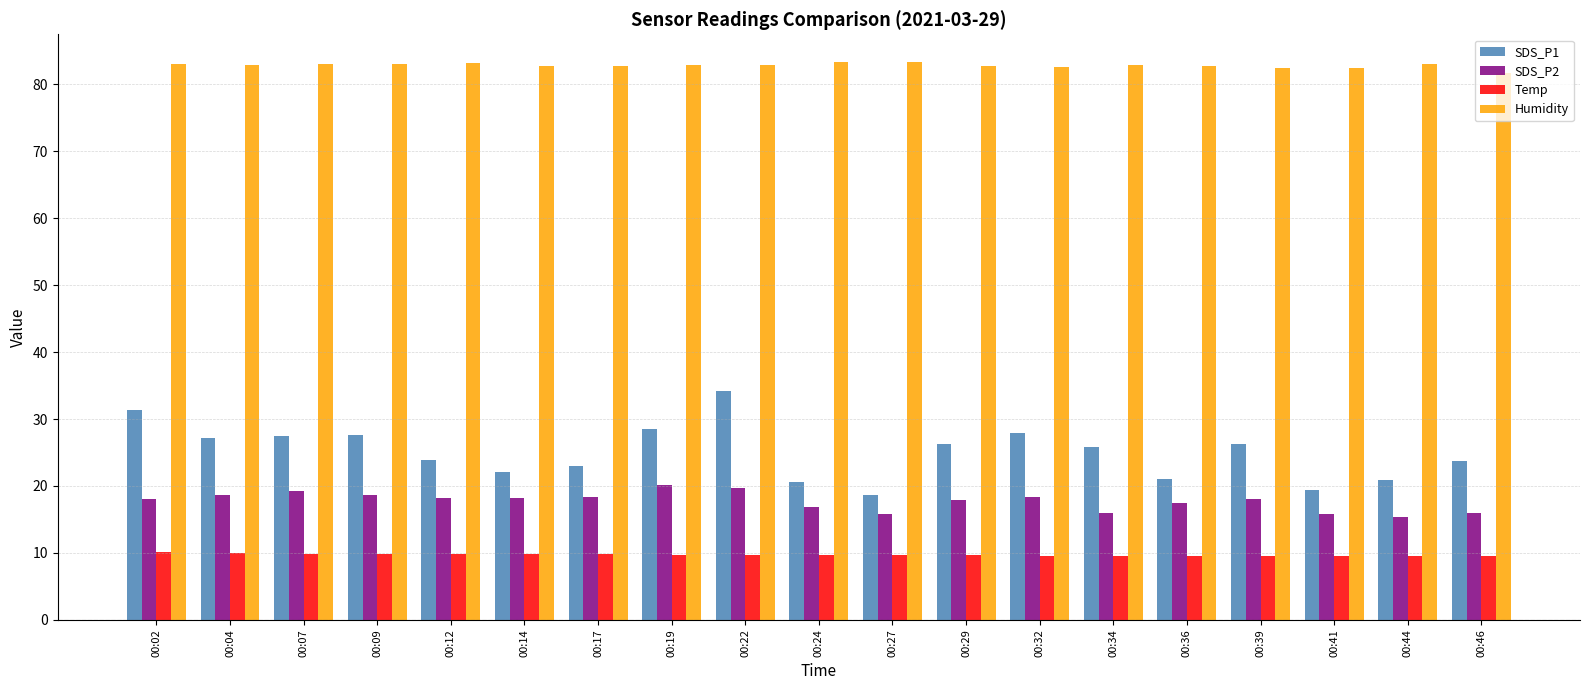

What is the maximum value shown in the chart?

83.3